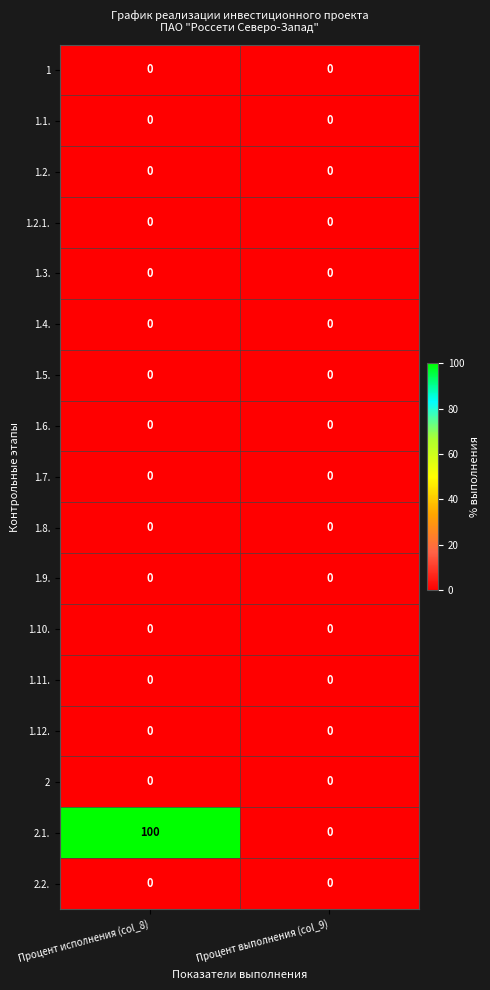

Which series changed the most between Процент исполнения (col_8) and Процент выполнения (col_9)?

2.1.